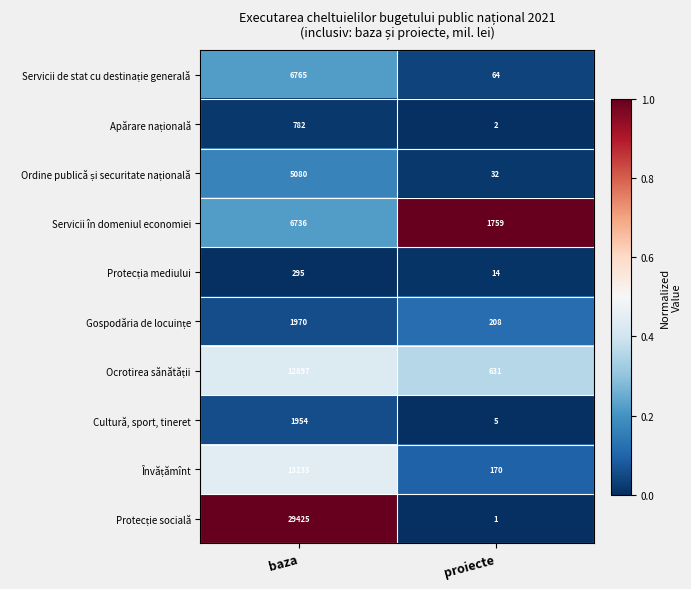

At which label does Servicii în domeniul economiei reach its peak?

baza